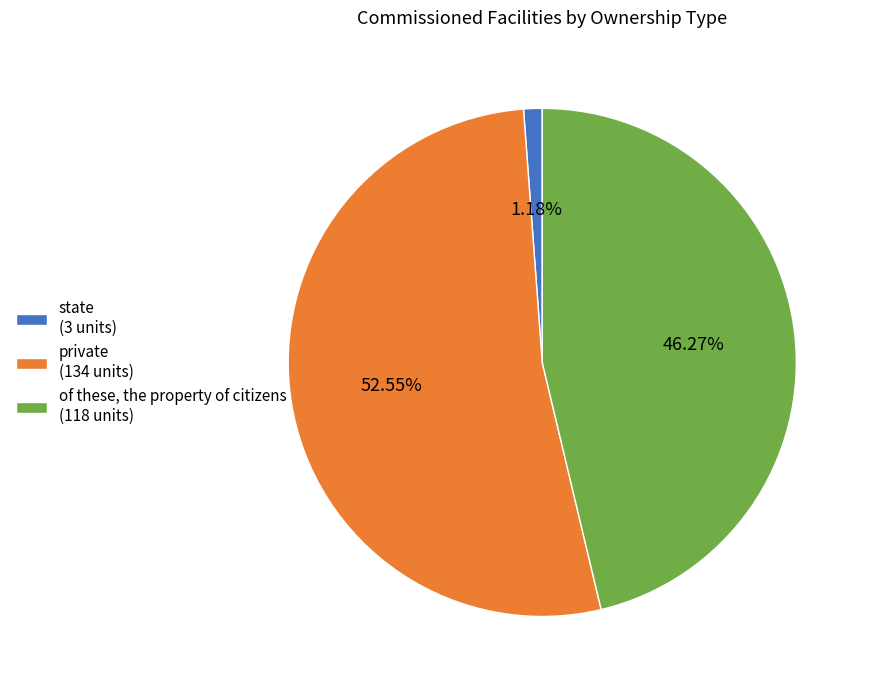

To the nearest percent, what portion does state represent?

1%